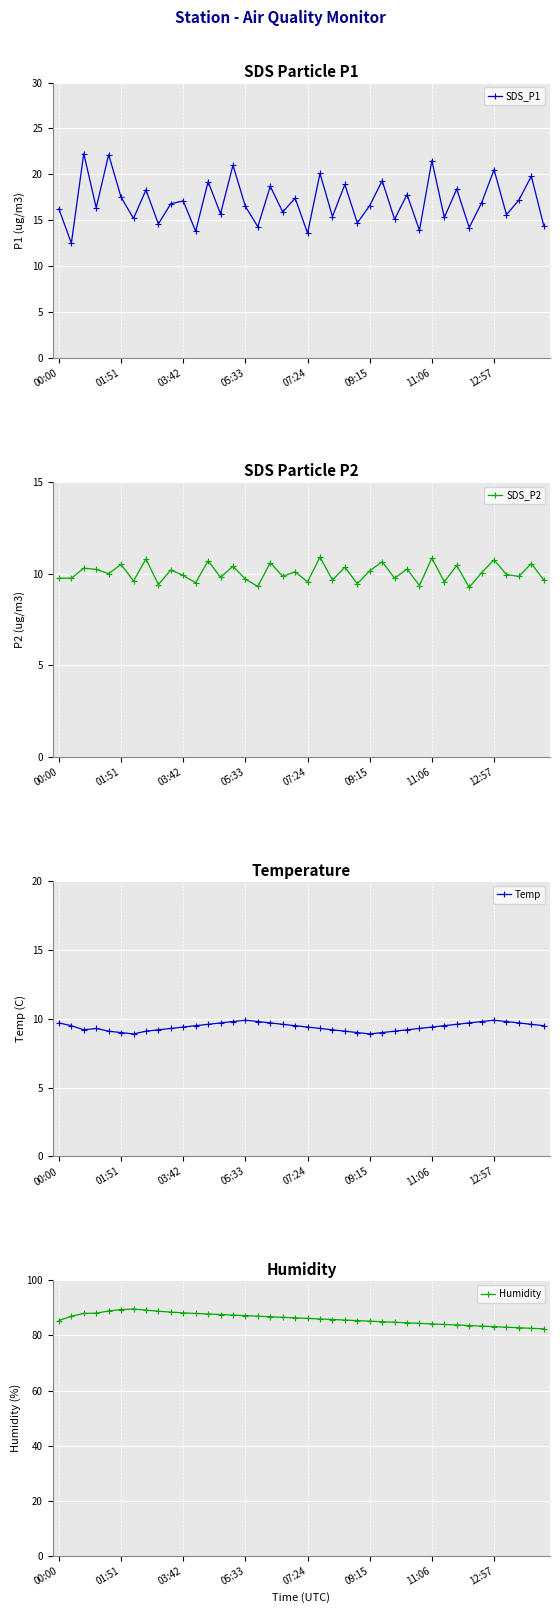

True or false: SDS_P1 has more than 1 points higher than both neighbors.

True